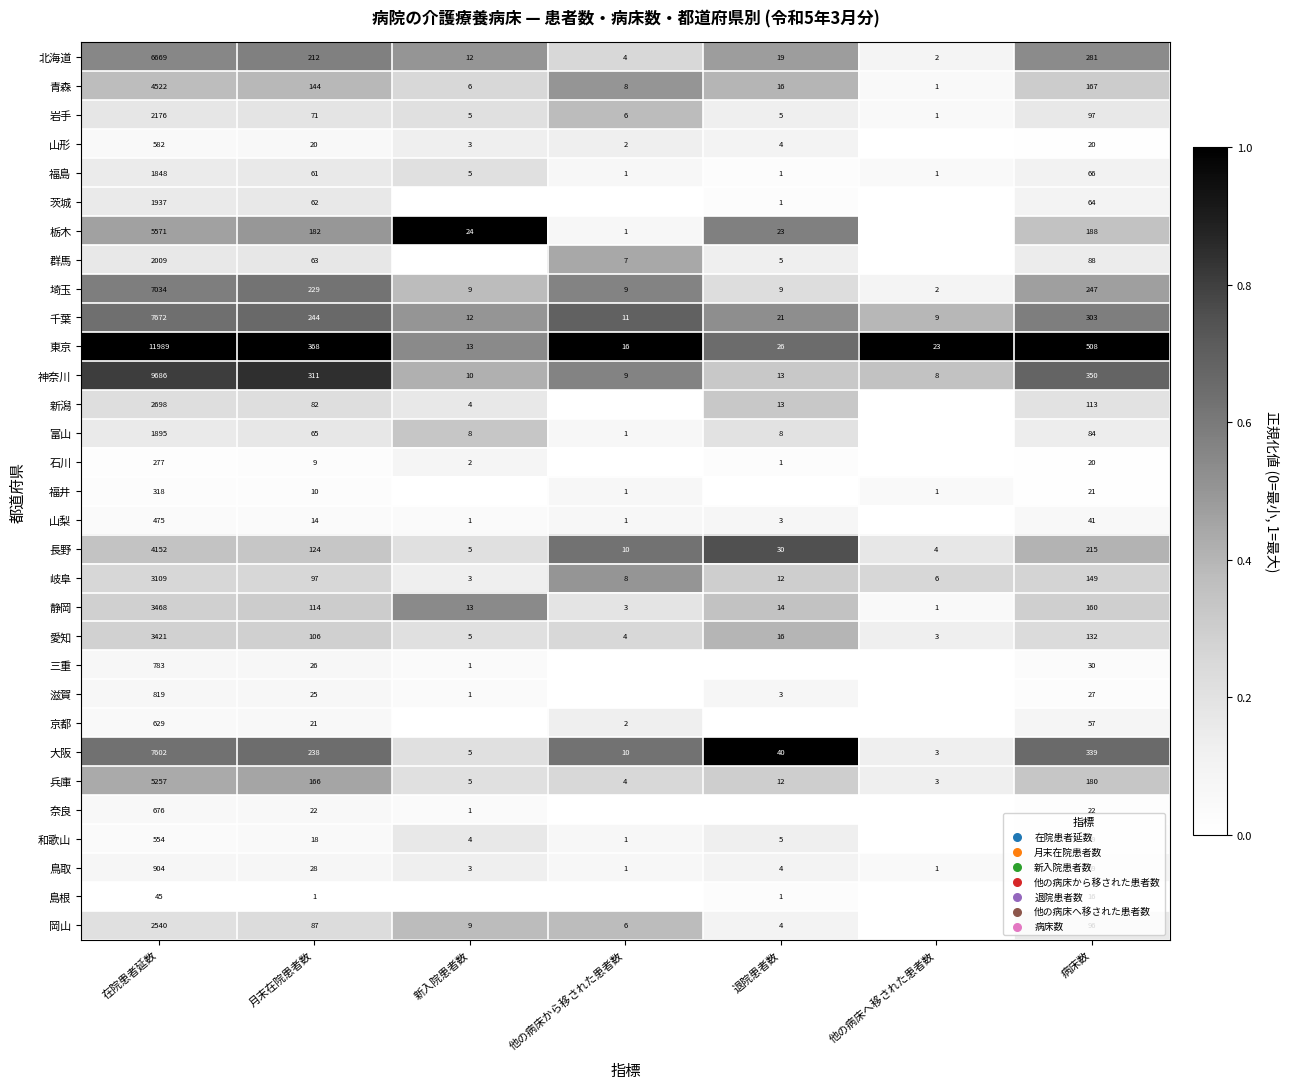

What is the difference between the highest and lowest values at 在院患者延数?

11944